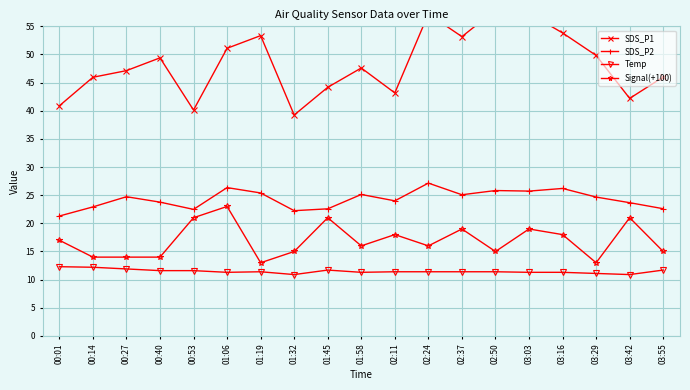

What is the difference between the maximum and minimum values in the SDS_P2 series?

5.8